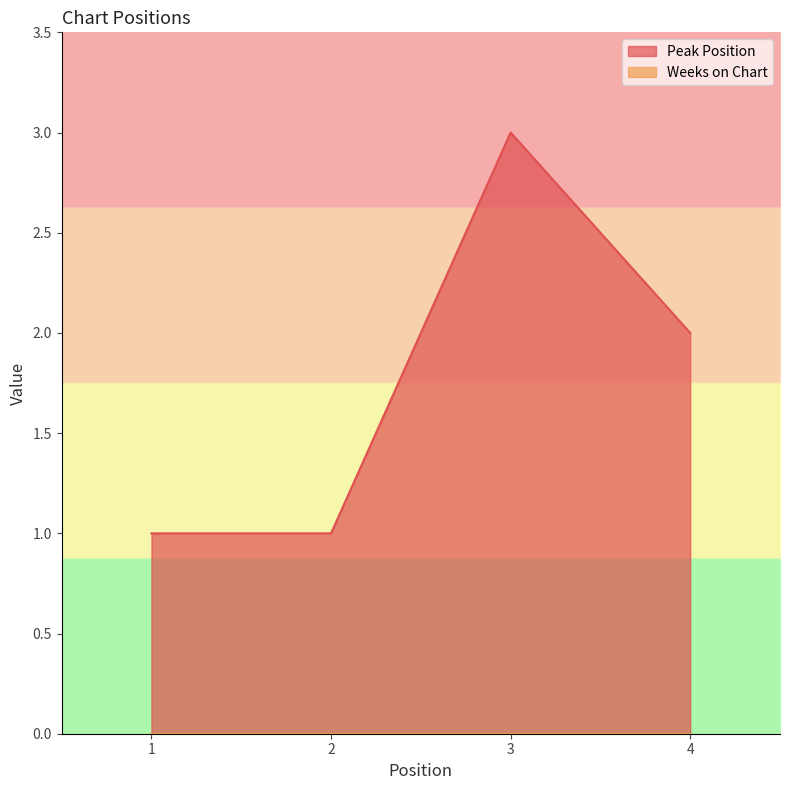

Rank the categories by value from lowest to highest.

1, 2, 4, 3